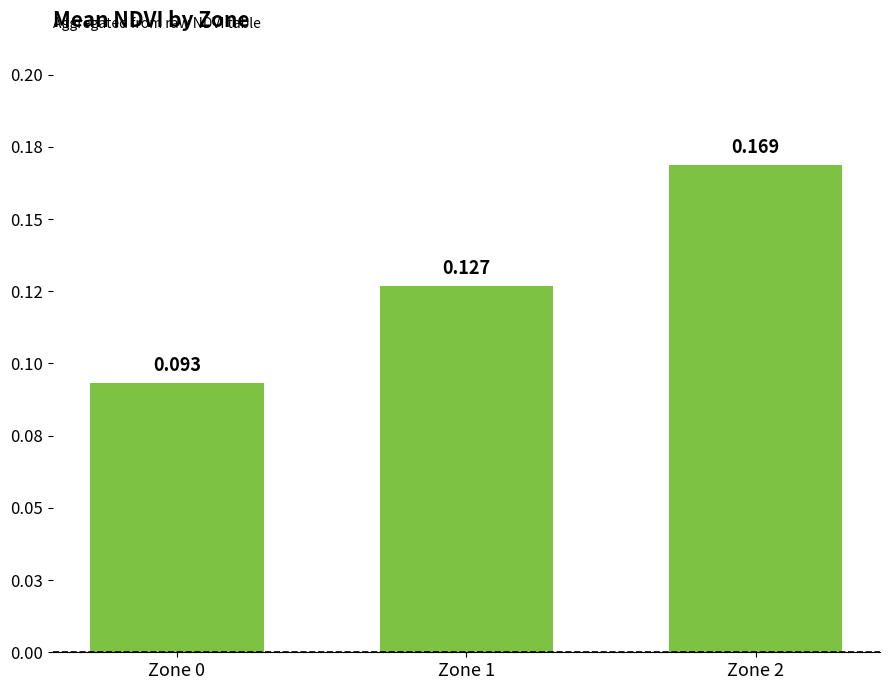

Rank the categories by value from lowest to highest.

Zone 0, Zone 1, Zone 2